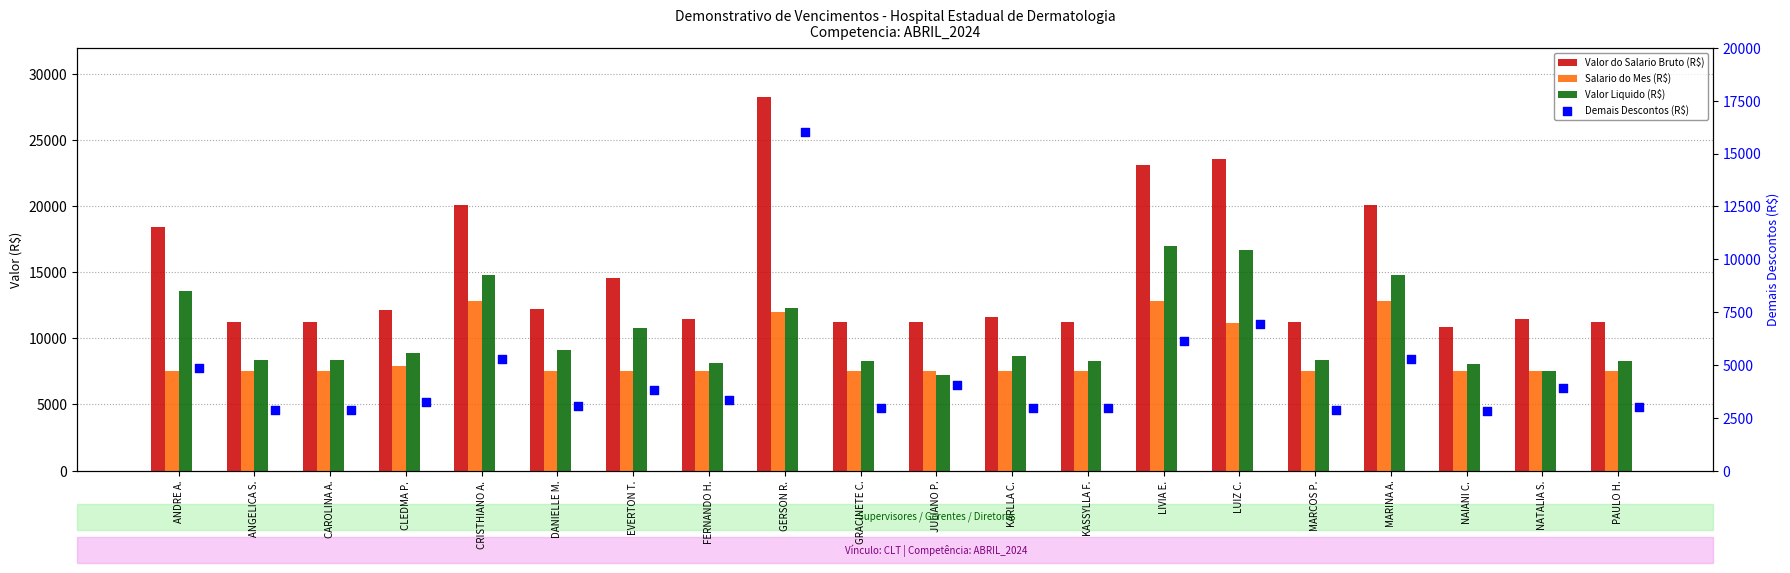

At how many categories does at least one series exceed 13873?

7